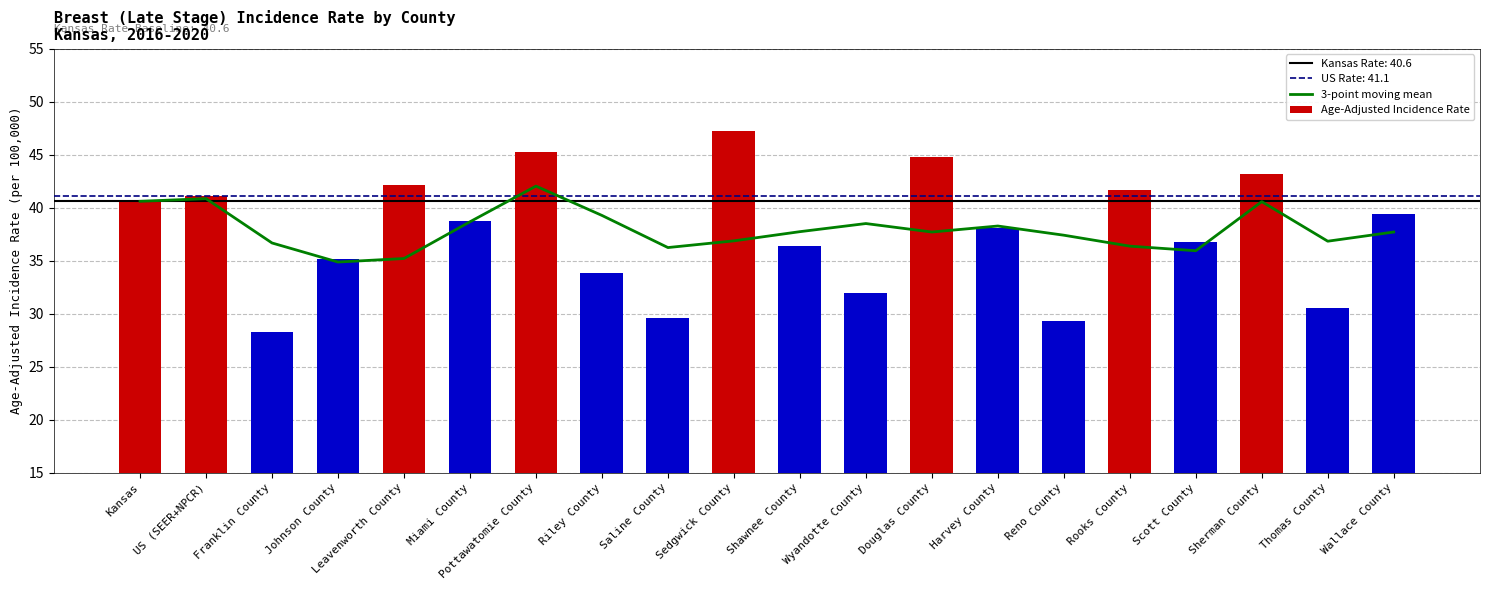

Reading left to right, extract all data points from this chart.

3-point moving mean: 40.6	40.9	36.7	34.9	35.2	38.7	42.0	39.3	36.2	36.9	37.7	38.5	37.7	38.3	37.4	36.4	35.9	40.6	36.8	37.7
Age-Adjusted Incidence Rate: 40.6	41.1	28.3	35.2	42.1	38.7	45.3	33.8	29.6	47.2	36.4	31.9	44.8	38.1	29.3	41.7	36.8	43.2	30.5	39.4